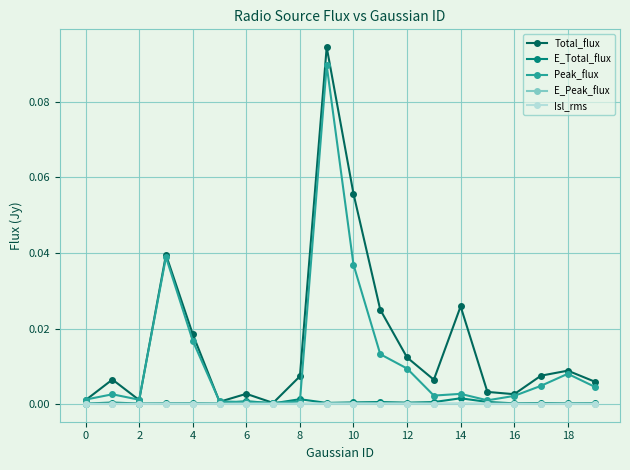

Which series has the largest range (max minus min)?

Total_flux